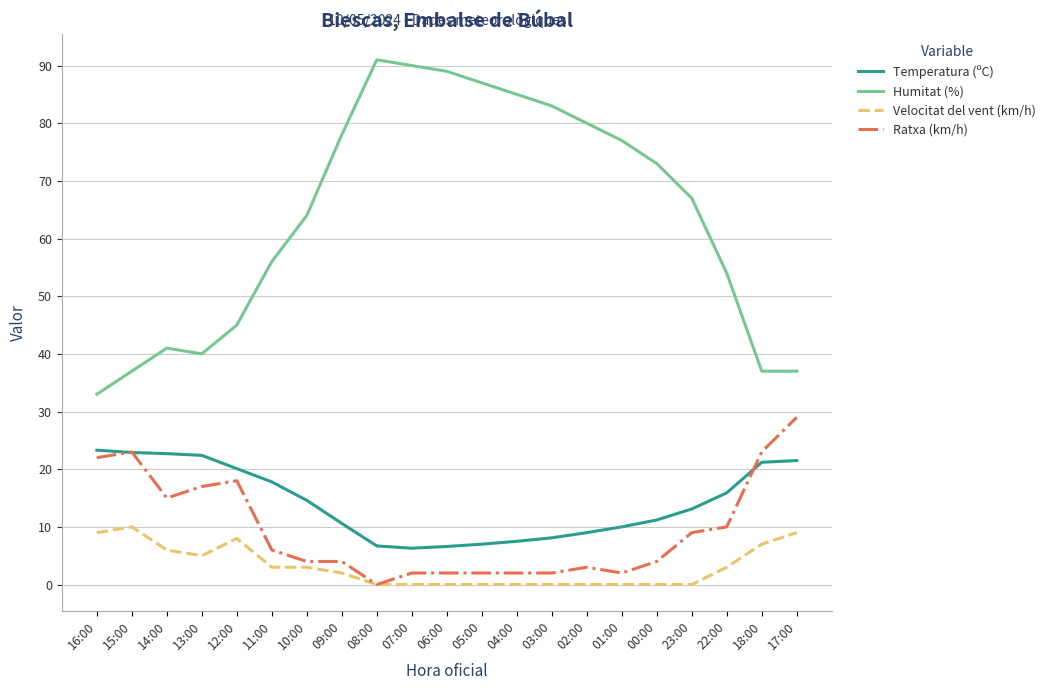

What is the average value of the Humitat (%) series?

64.0